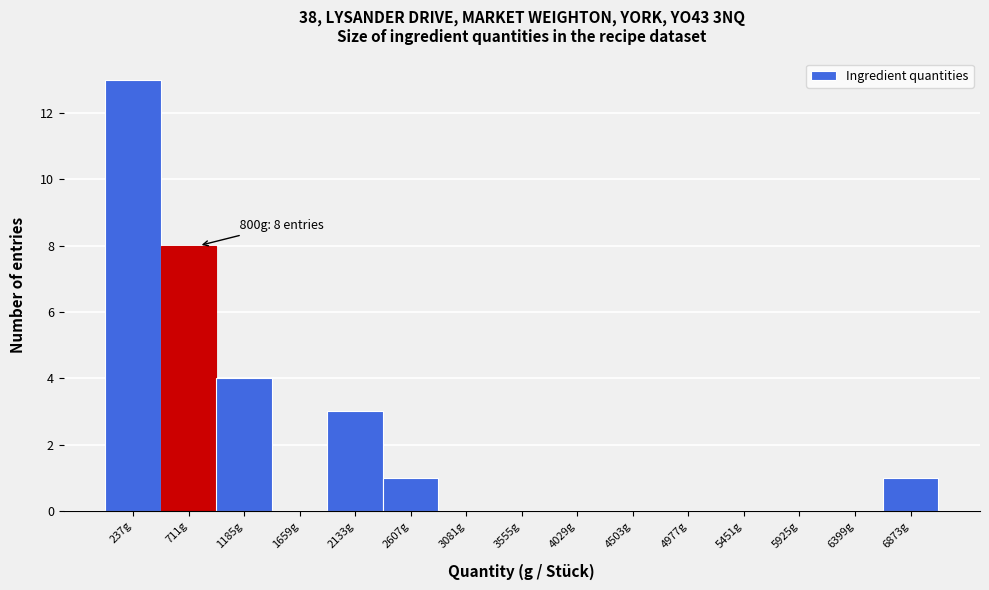

Which range on the x-axis has the tallest bar?

0 to 450